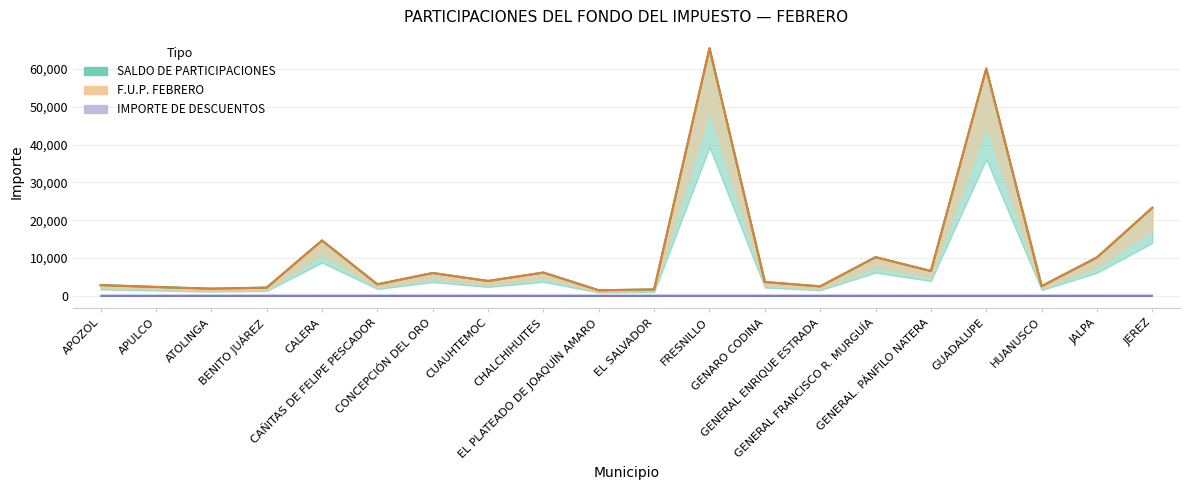

The SALDO DE PARTICIPACIONES series shows 1153 at CAÑITAS DE FELIPE PESCADOR. True or false?

False